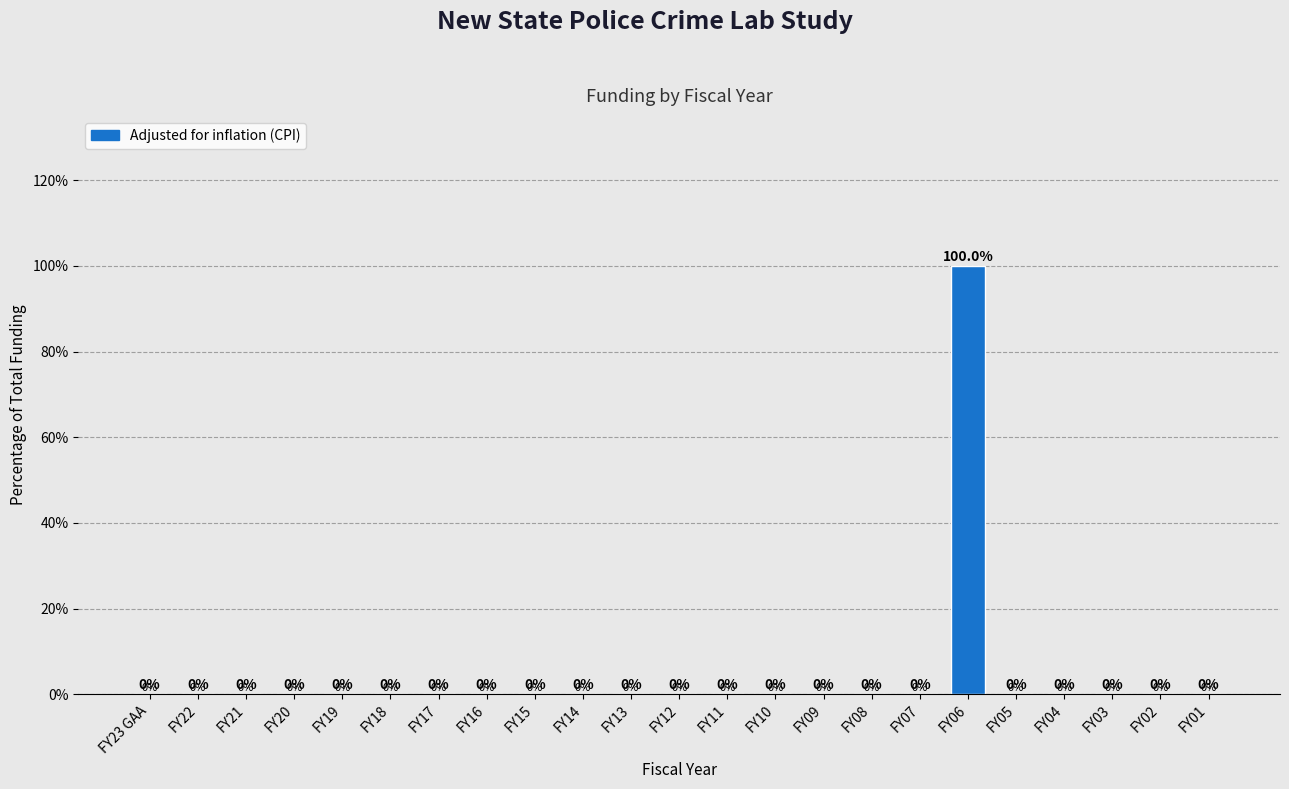

Reading left to right, extract all data points from this chart.

FY23 GAA=0	FY22=0	FY21=0	FY20=0	FY19=0	FY18=0	FY17=0	FY16=0	FY15=0	FY14=0	FY13=0	FY12=0	FY11=0	FY10=0	FY09=0	FY08=0	FY07=0	FY06=100	FY05=0	FY04=0	FY03=0	FY02=0	FY01=0